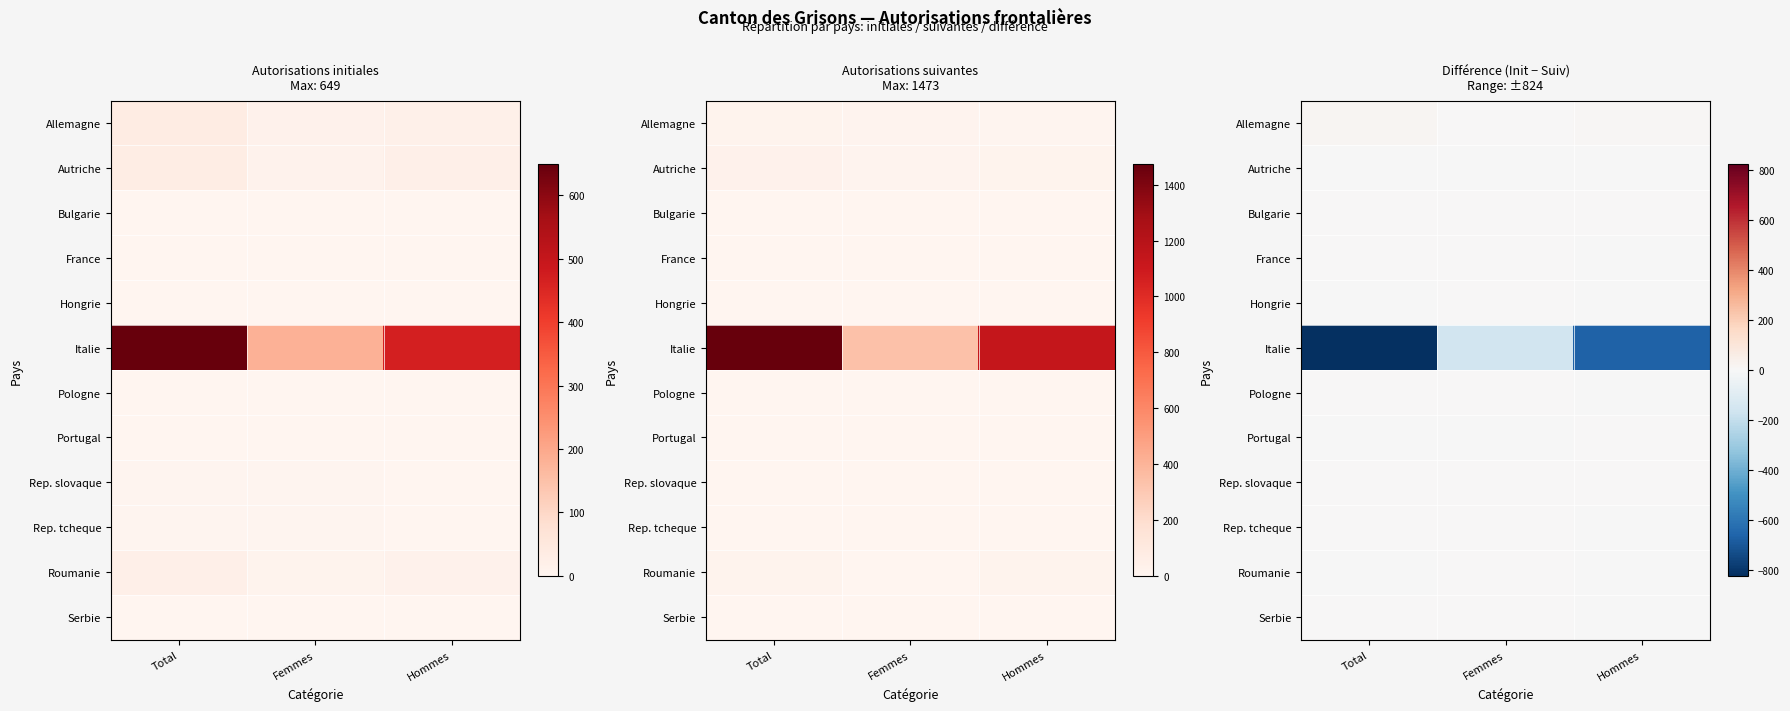

Which series has the largest range (max minus min)?

Italie